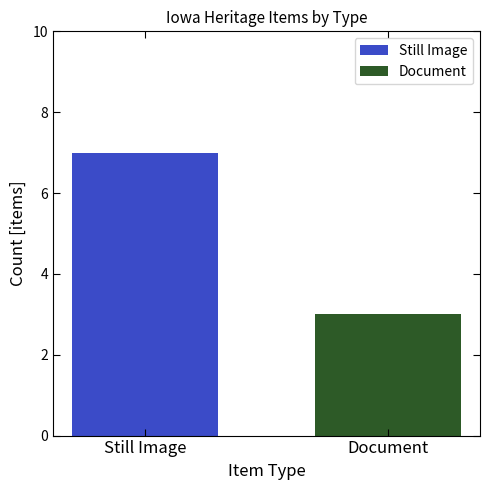

Which series has the widest spread of values?

Still Image